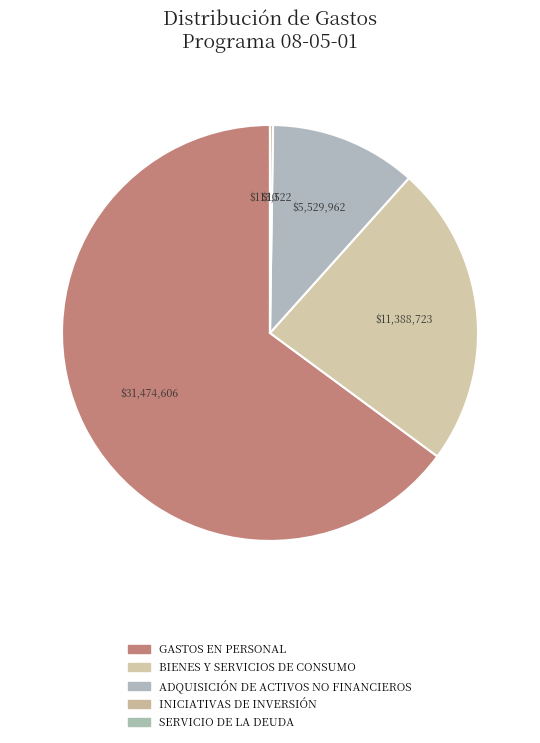

How much of the chart is everything except INICIATIVAS DE INVERSIÓN?

99.8%